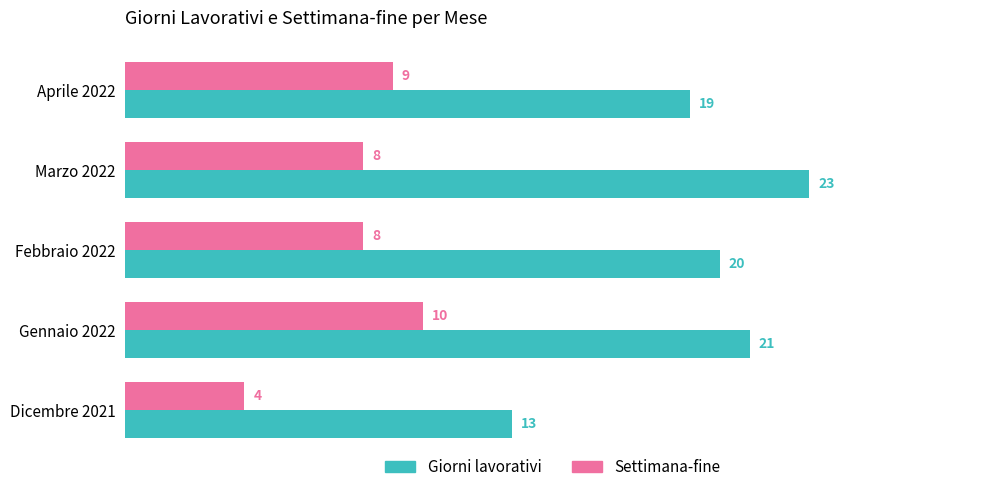

Rank the series by their maximum value, from highest to lowest.

Giorni lavorativi, Settimana-fine